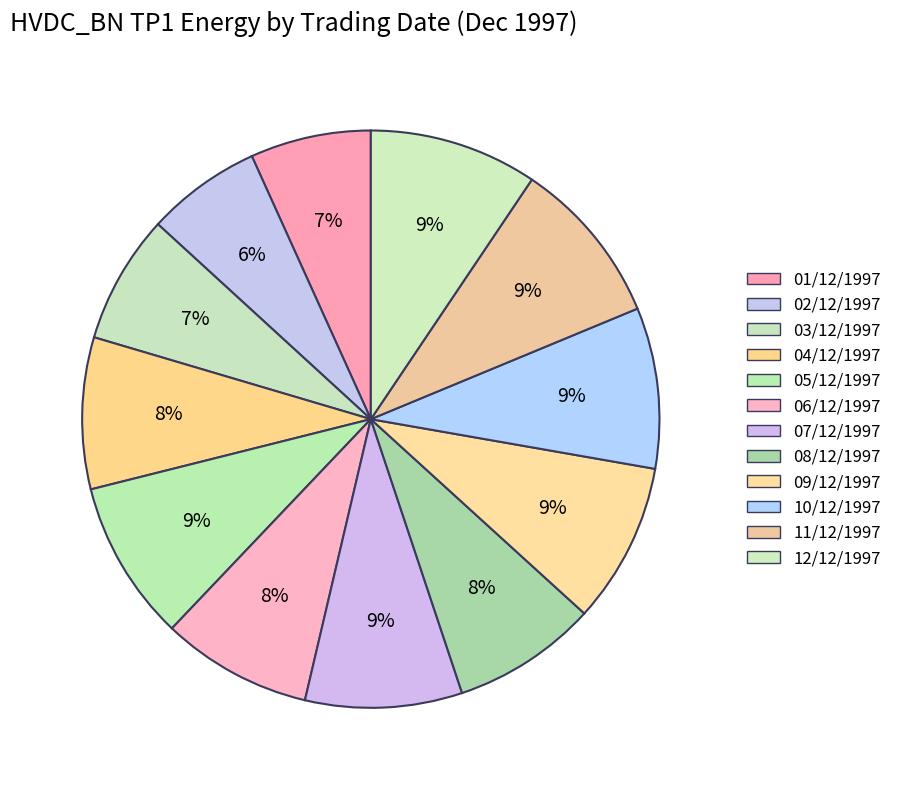

Count the number of slices in the pie.

12